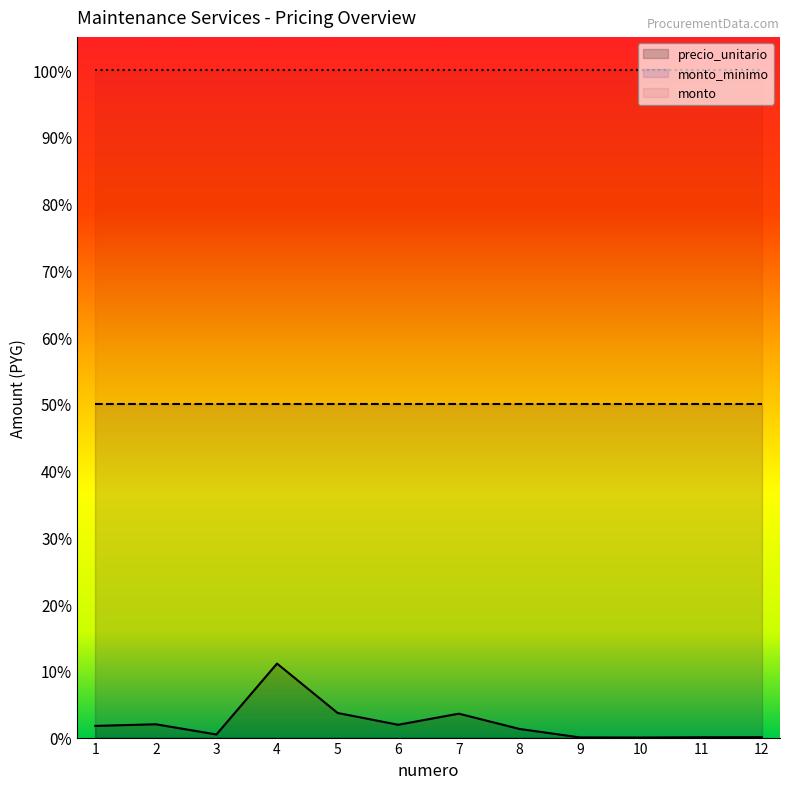

Which series has the largest range (max minus min)?

precio_unitario